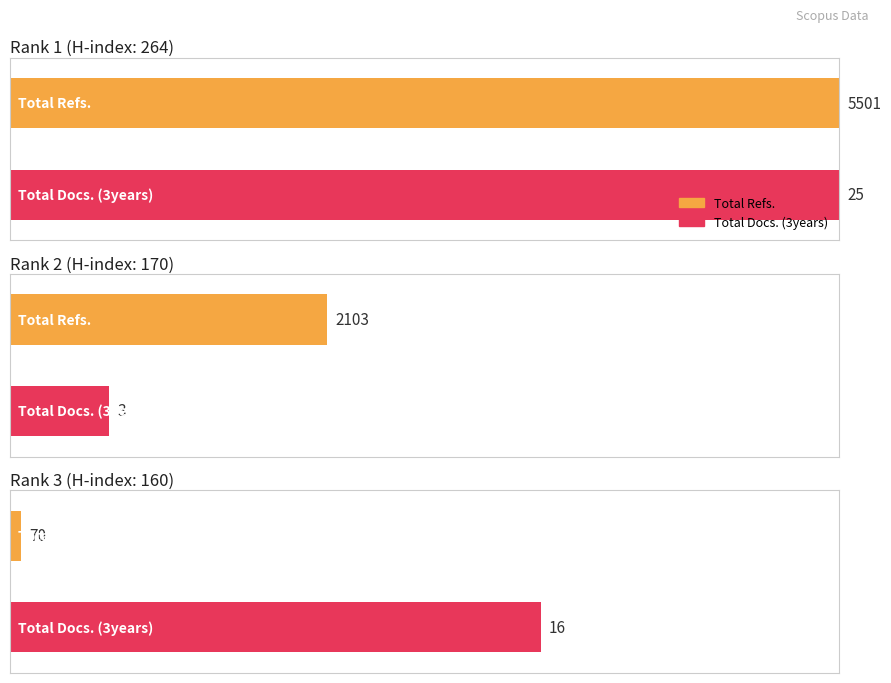

Is it true that Total Refs. equals 2103 at Rank 2?

True